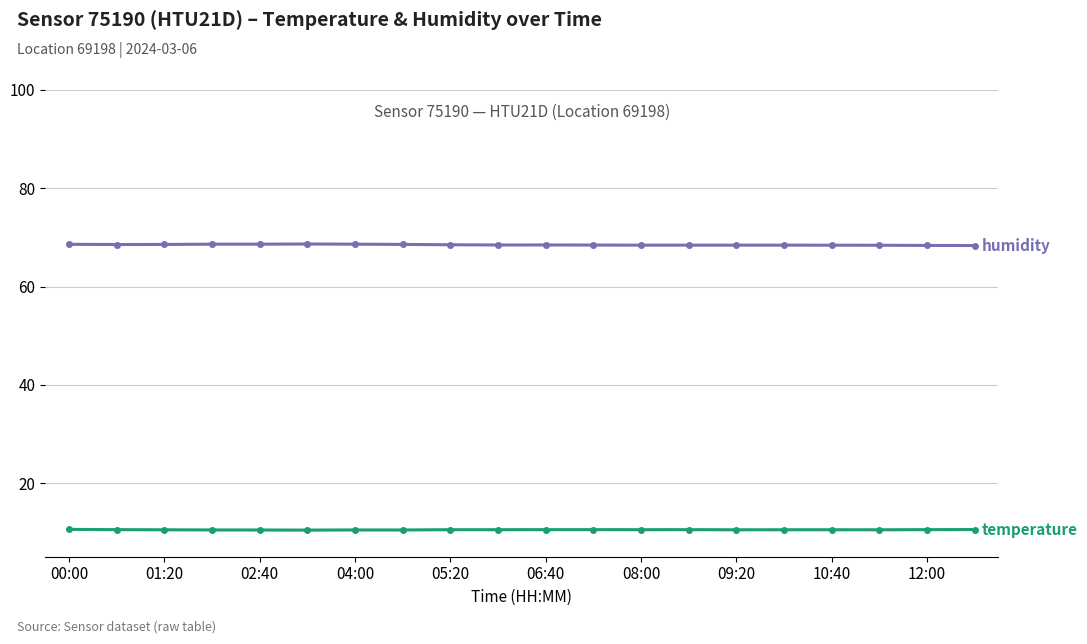

What is the minimum value shown in the chart?

10.4